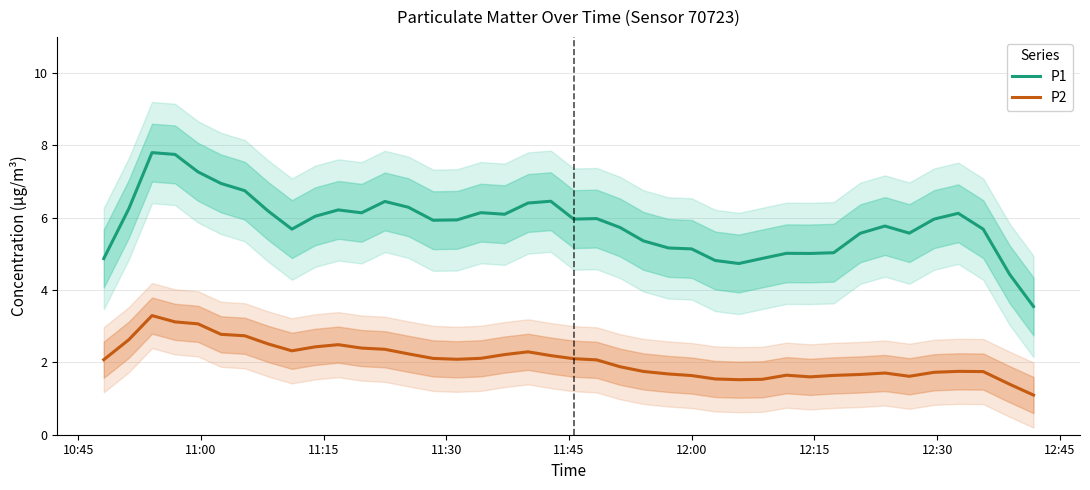

True or false: P2 and P1 cross at least once.

False